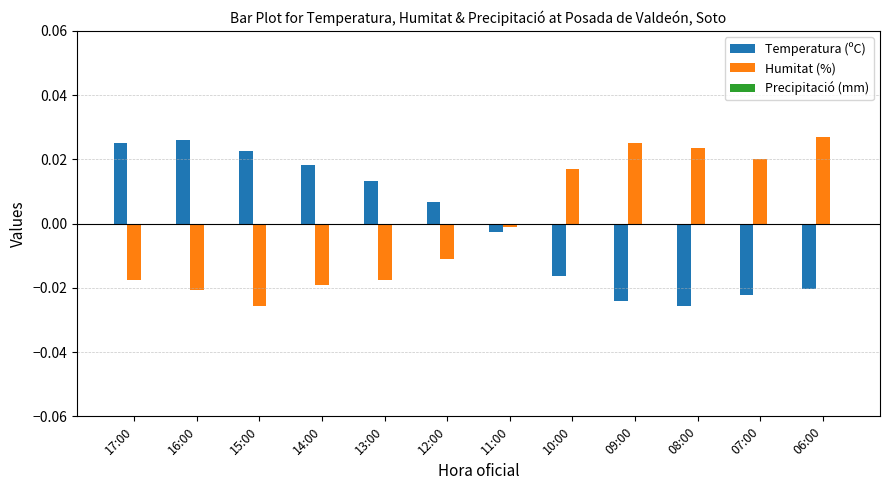

Is it true that Temperatura (ºC) equals 0.0 at 12:00?

True